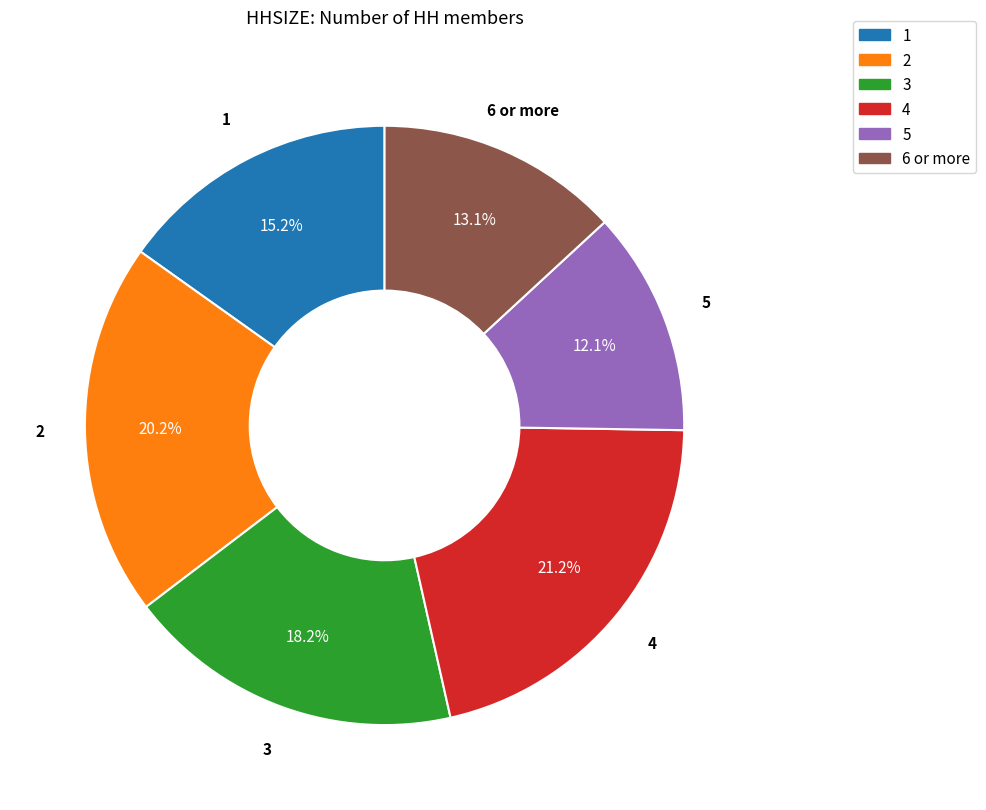

Approximately how many times larger is the value at 3 compared to 6 or more?

1.4